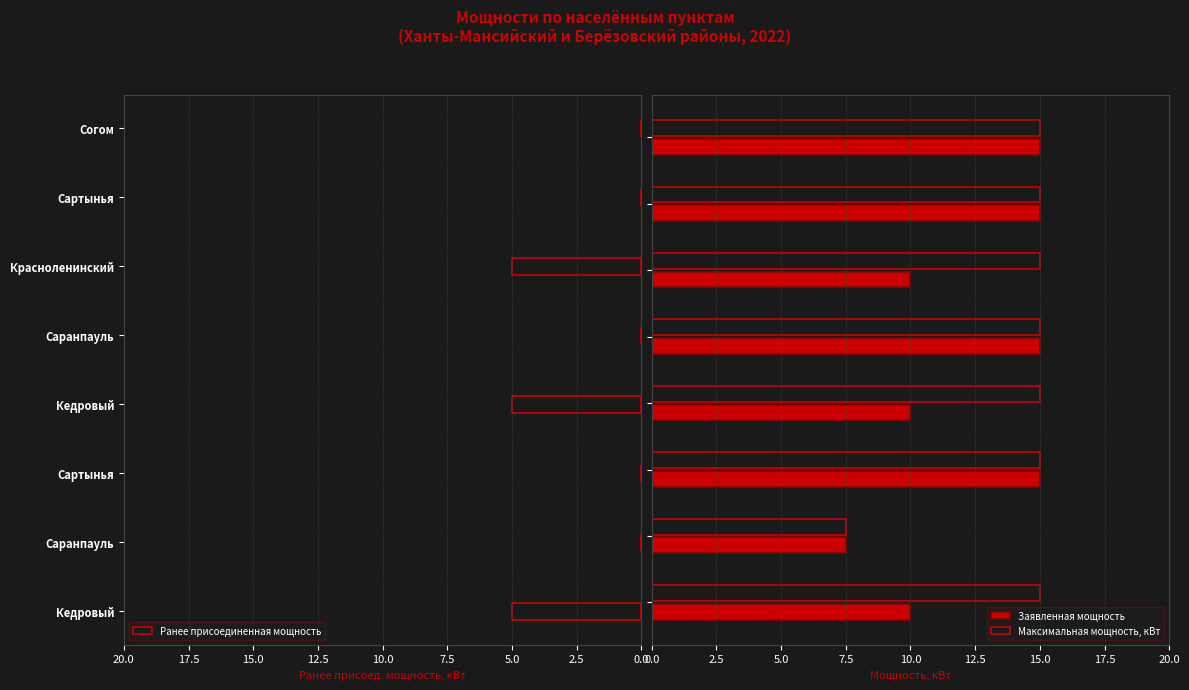

Count the Заявленная мощность values in the range 10 to 15.

7